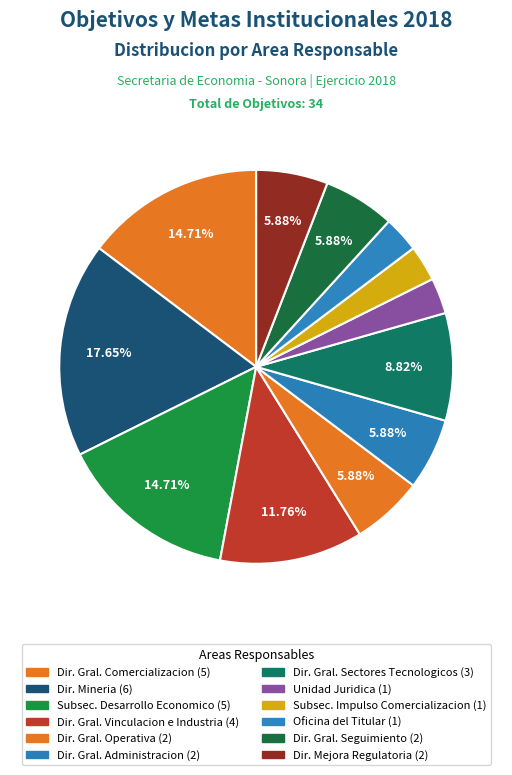

How many slices are in this pie chart?

12